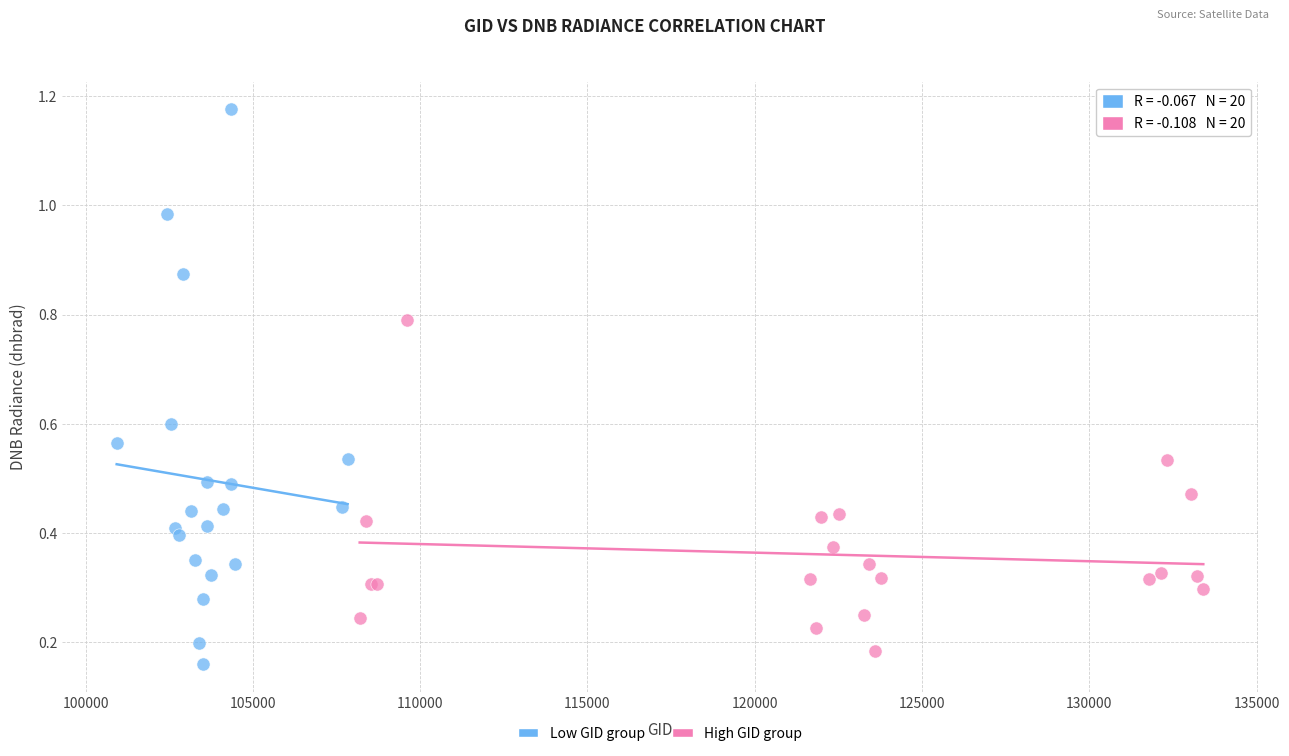

Which series contains the highest Y value?

Low GID group